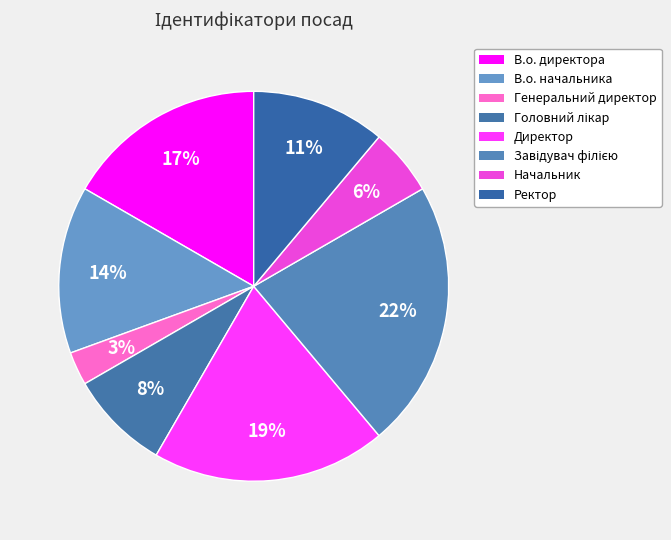

Is there a majority slice in this chart?

No